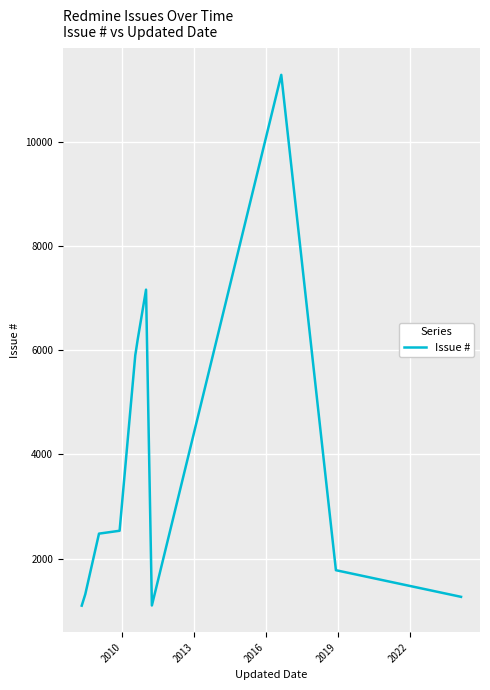

What is the difference between the maximum and minimum values?

10186